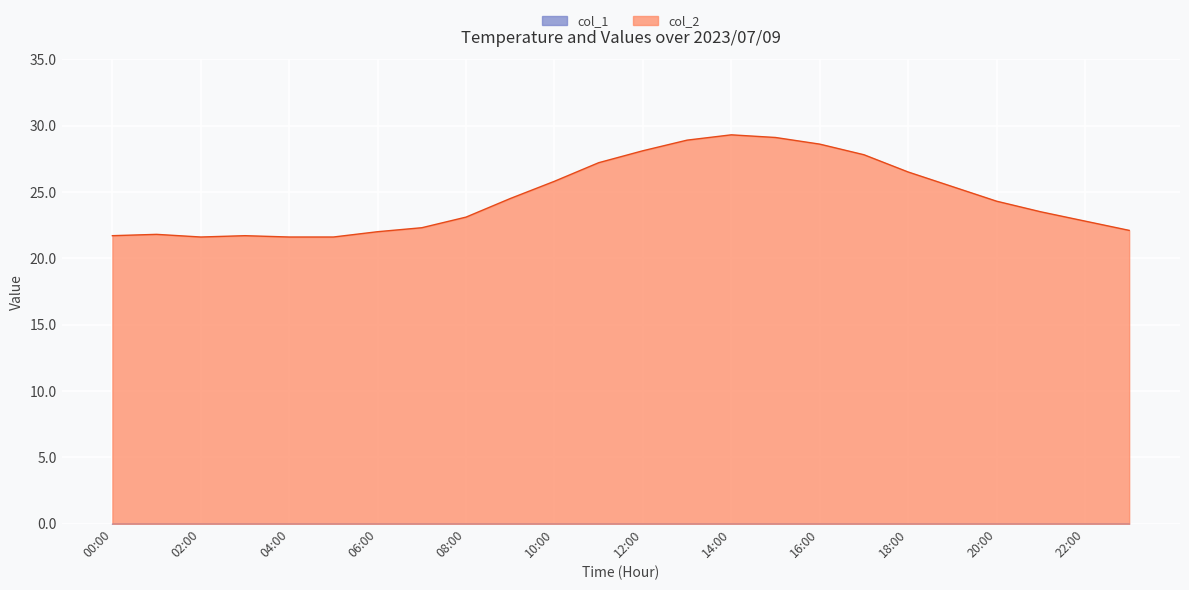

What position from the left is 18:00?

19